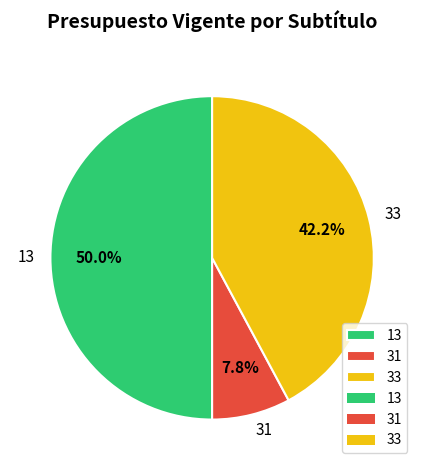

To the nearest percent, what percentage of the pie is 33?

42%